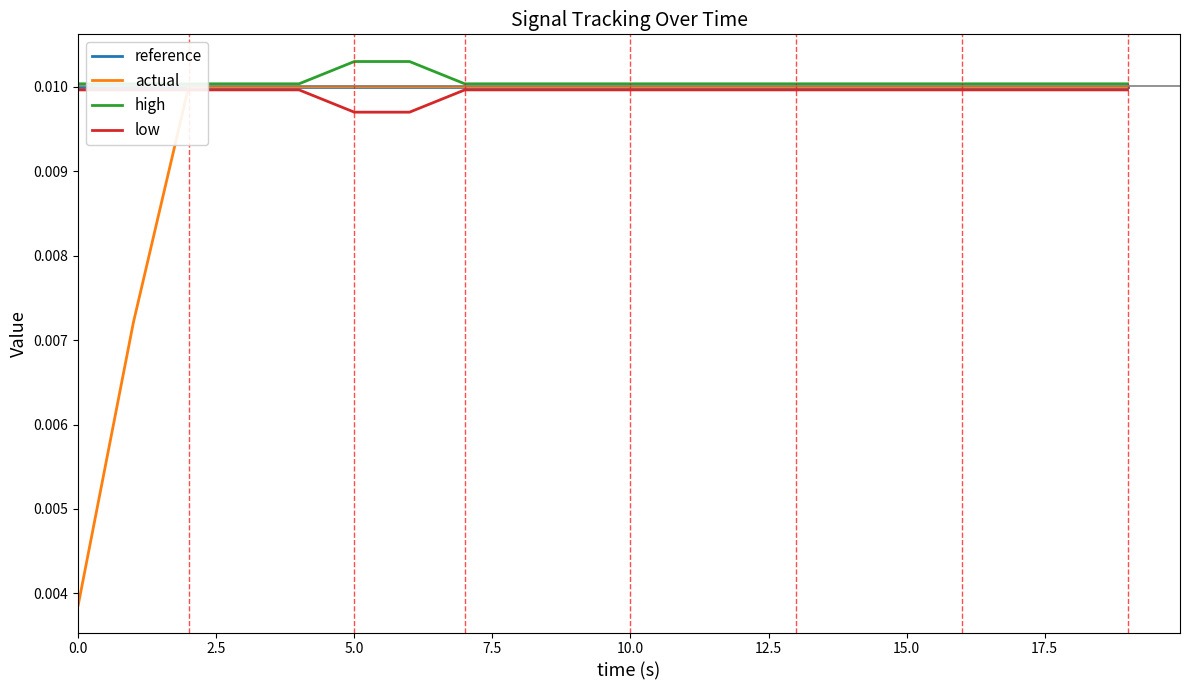

True or false: high has more than 2 points higher than both neighbors.

False